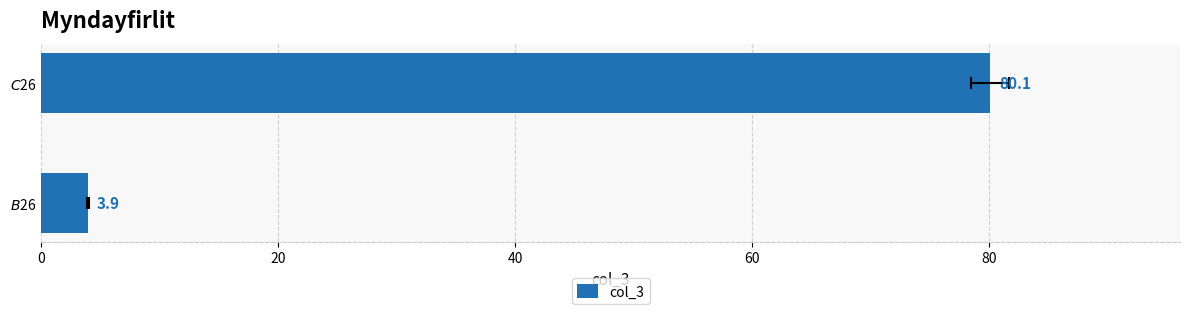

Reading left to right, what are all the values shown in this chart?

0=3.9	20=80.1